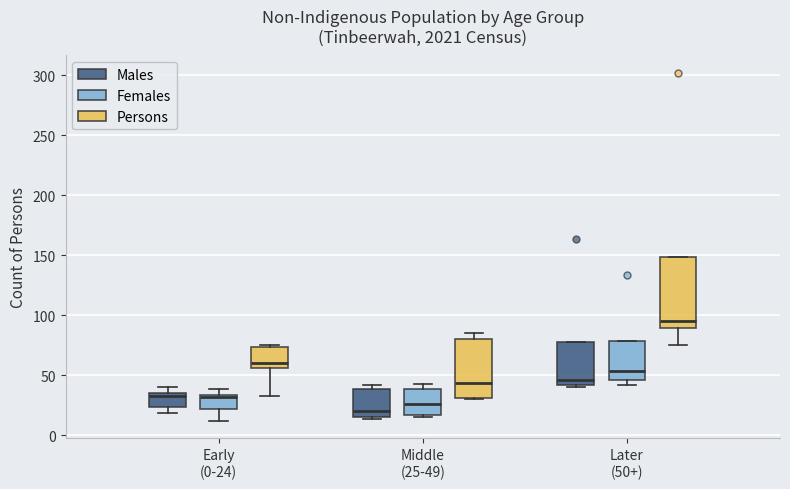

Where does the median line of the box for Middle (25-49) (Persons) sit on the y-axis? The values are not printed on the chart, so give them approximately, as read against the axis.

45